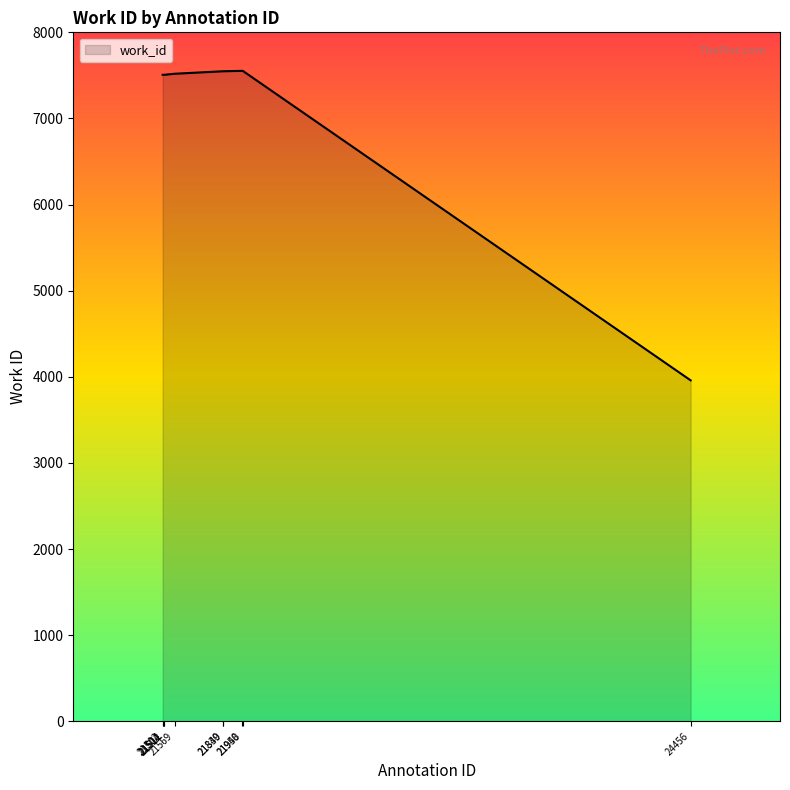

How many values are below 7519?

5